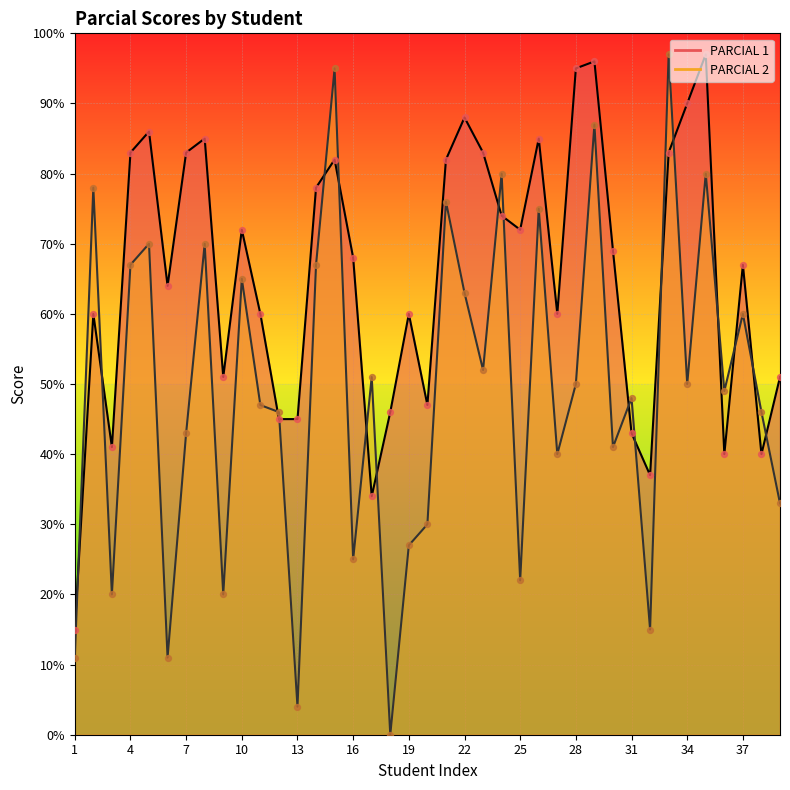

Which series reaches the maximum Y coordinate?

PARCIAL 1